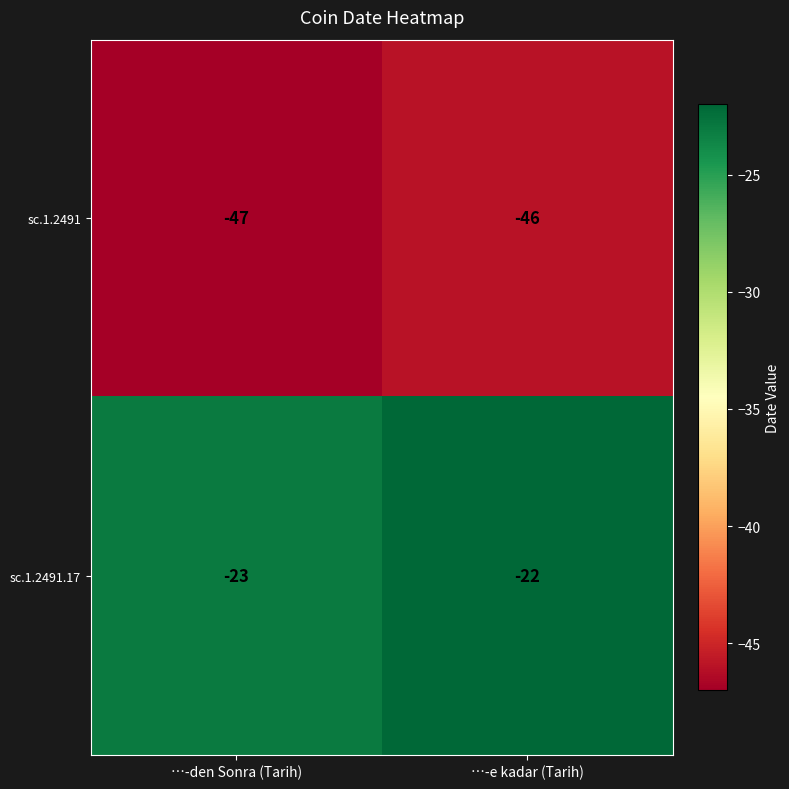

Which label corresponds to the smallest value in the chart?

…-den Sonra (Tarih)